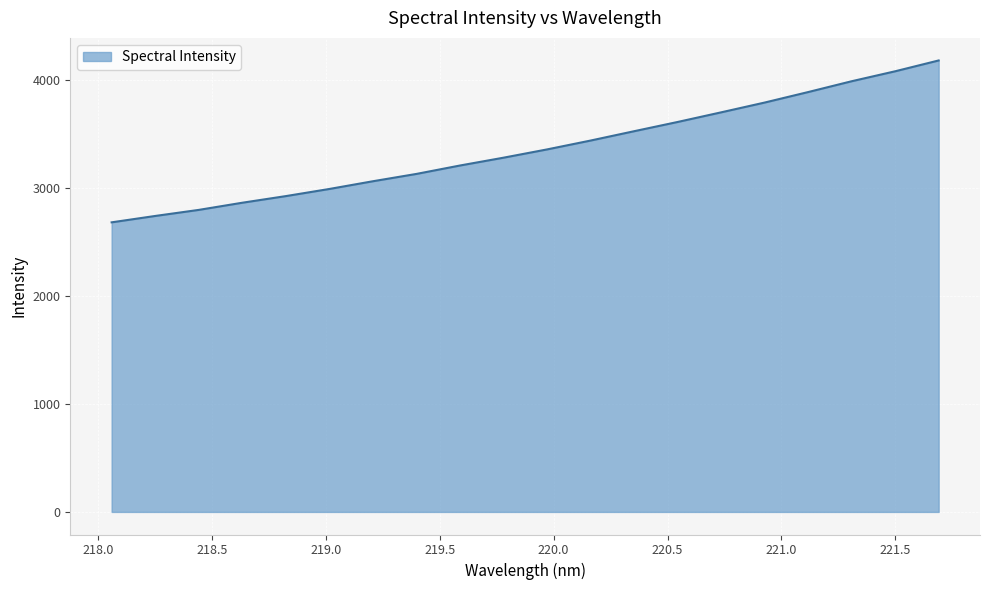

What is the difference between the maximum and minimum values?

1499.7